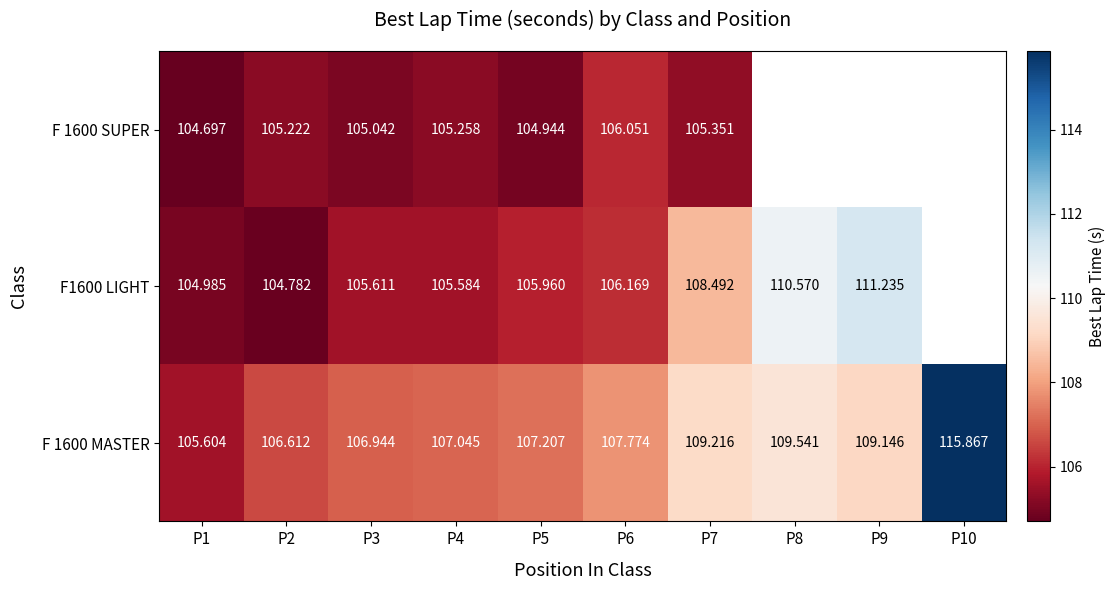

Is the value of F 1600 SUPER at P3 greater than the value of F 1600 MASTER at P8?

No